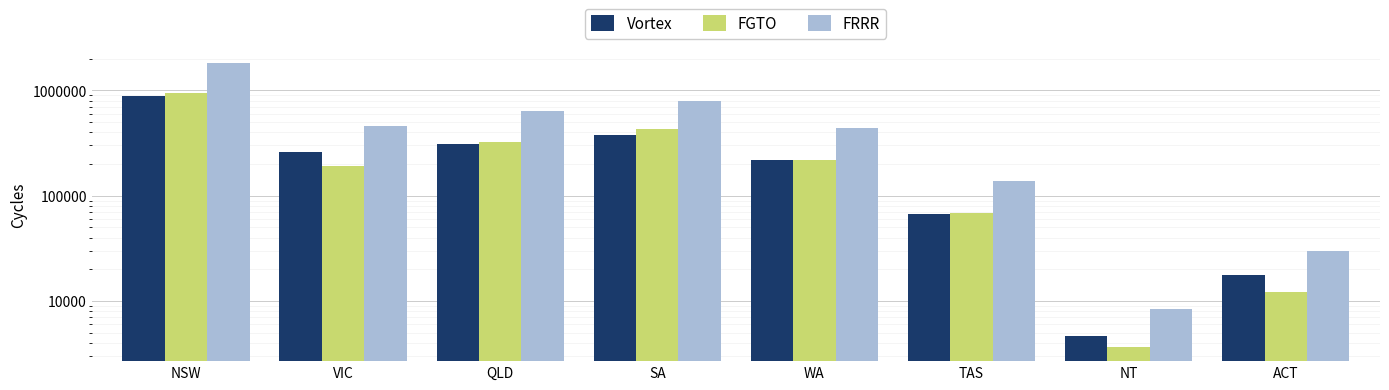

Between TAS and ACT, which is larger?

TAS